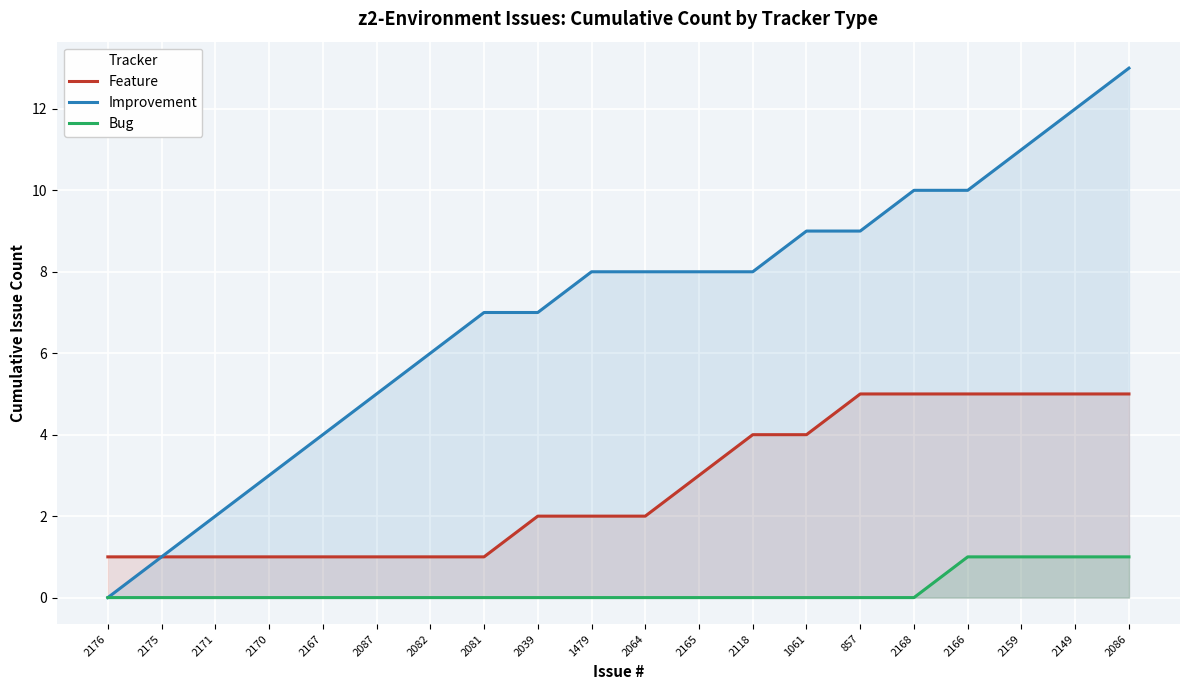

Reading left to right, transcribe all the data shown in this chart.

Feature: 2176=1	2175=1	2171=1	2170=1	2167=1	2087=1	2082=1	2081=1	2039=2	1479=2	2064=2	2165=3	2118=4	1061=4	857=5	2168=5	2166=5	2159=5	2149=5	2086=5
Improvement: 2176=0	2175=1	2171=2	2170=3	2167=4	2087=5	2082=6	2081=7	2039=7	1479=8	2064=8	2165=8	2118=8	1061=9	857=9	2168=10	2166=10	2159=11	2149=12	2086=13
Bug: 2176=0	2175=0	2171=0	2170=0	2167=0	2087=0	2082=0	2081=0	2039=0	1479=0	2064=0	2165=0	2118=0	1061=0	857=0	2168=0	2166=1	2159=1	2149=1	2086=1